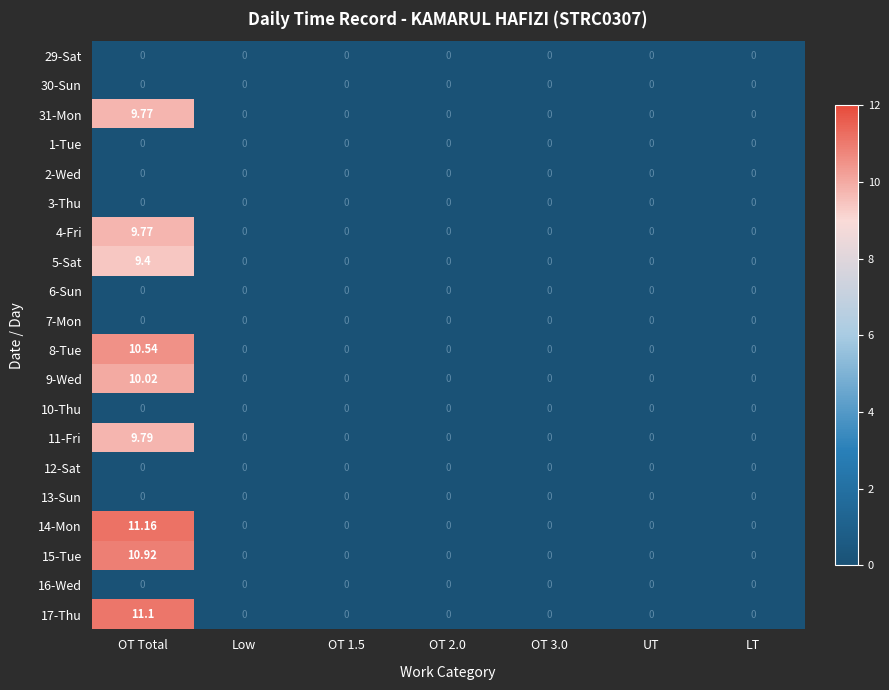

Which category has the highest value across all series?

OT Total